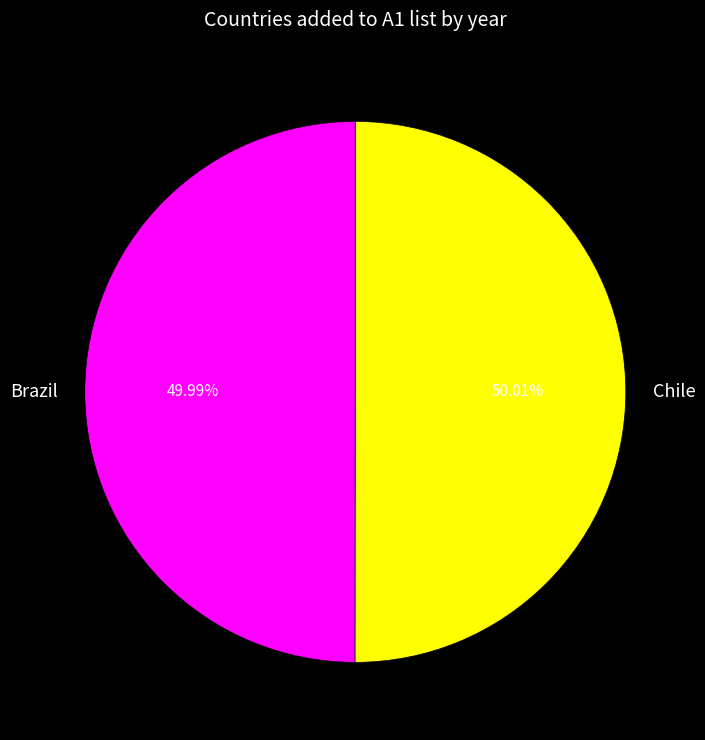

How many slices are in this pie chart?

2